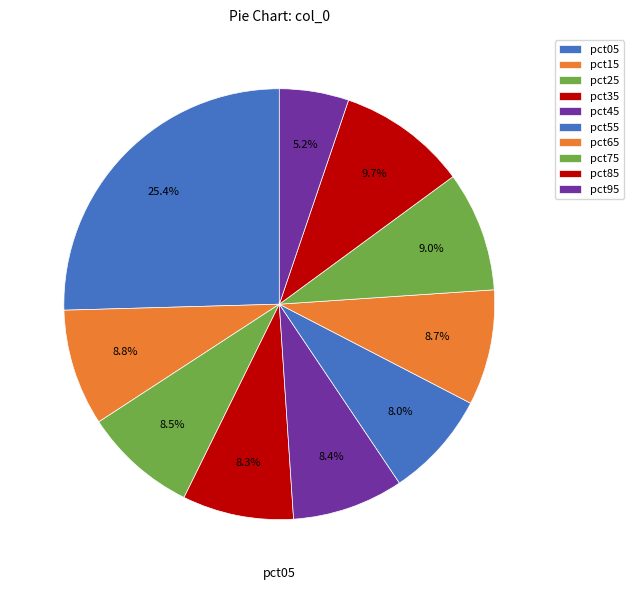

How many slices are in this pie chart?

10